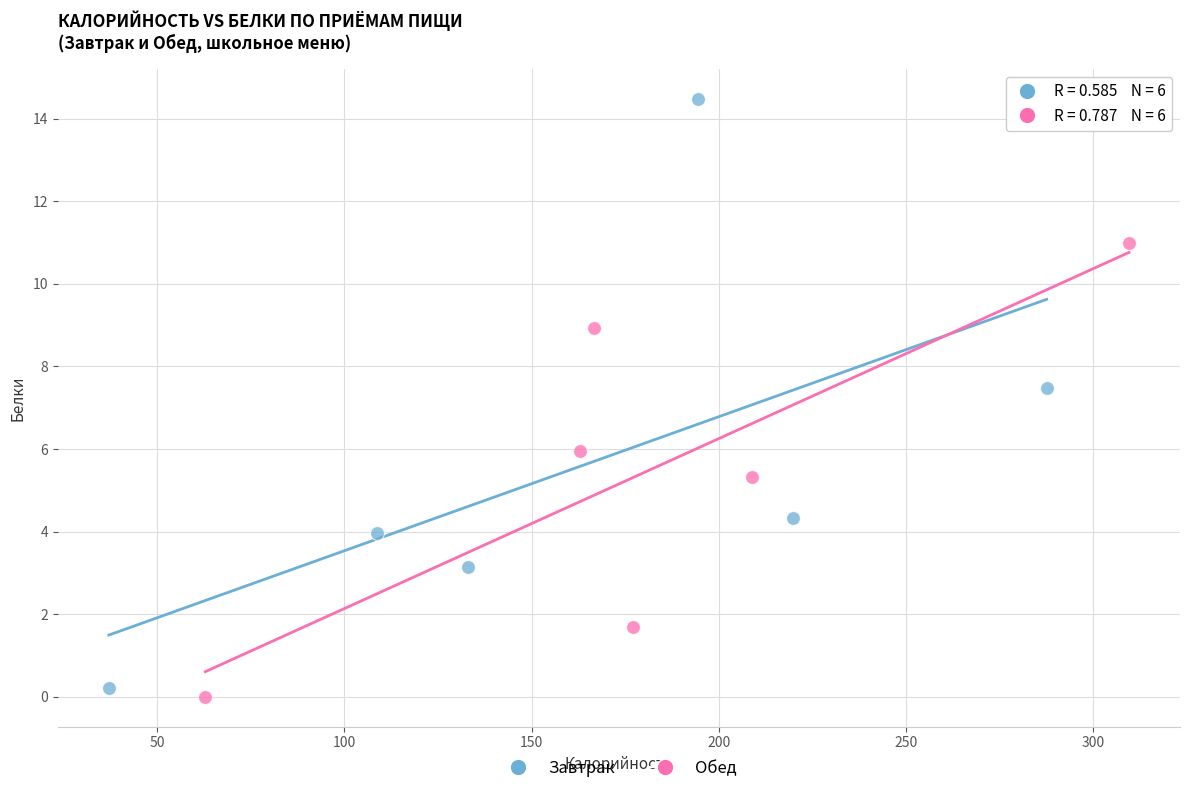

Which series reaches the maximum Y coordinate?

Завтрак